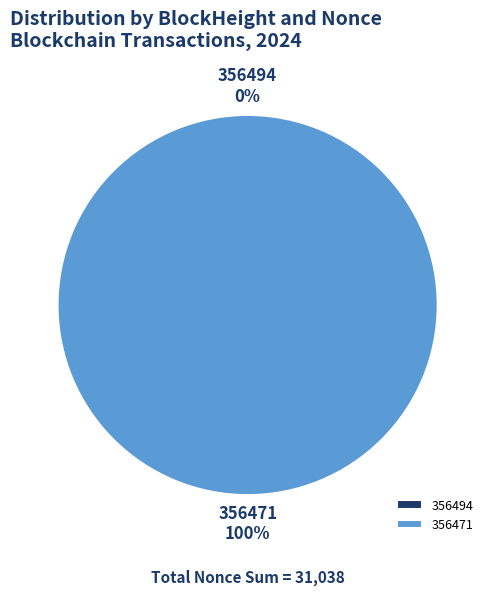

Rank the categories by value from highest to lowest.

356471, 356494